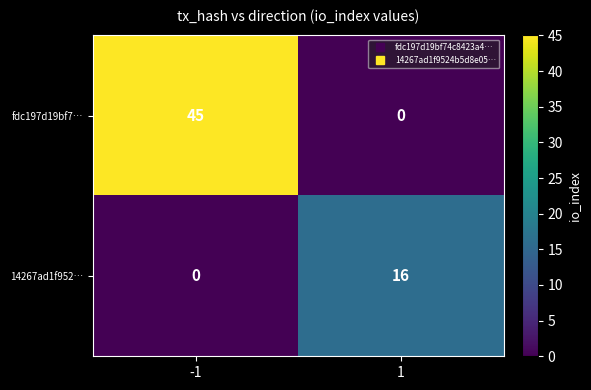

What is the difference between the fdc197d19bf7… values at -1 and 1?

45